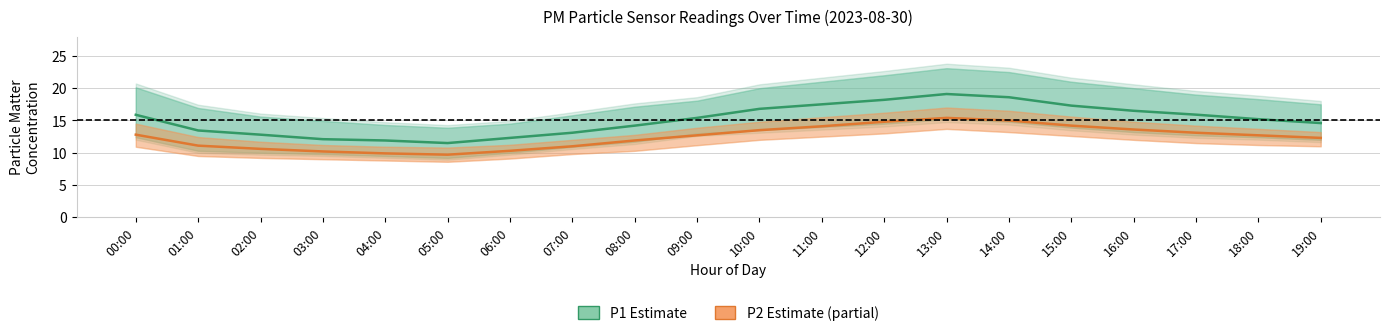

What is the sum of the P1 (Estimate) values at 18:00 and 12:00?

33.4